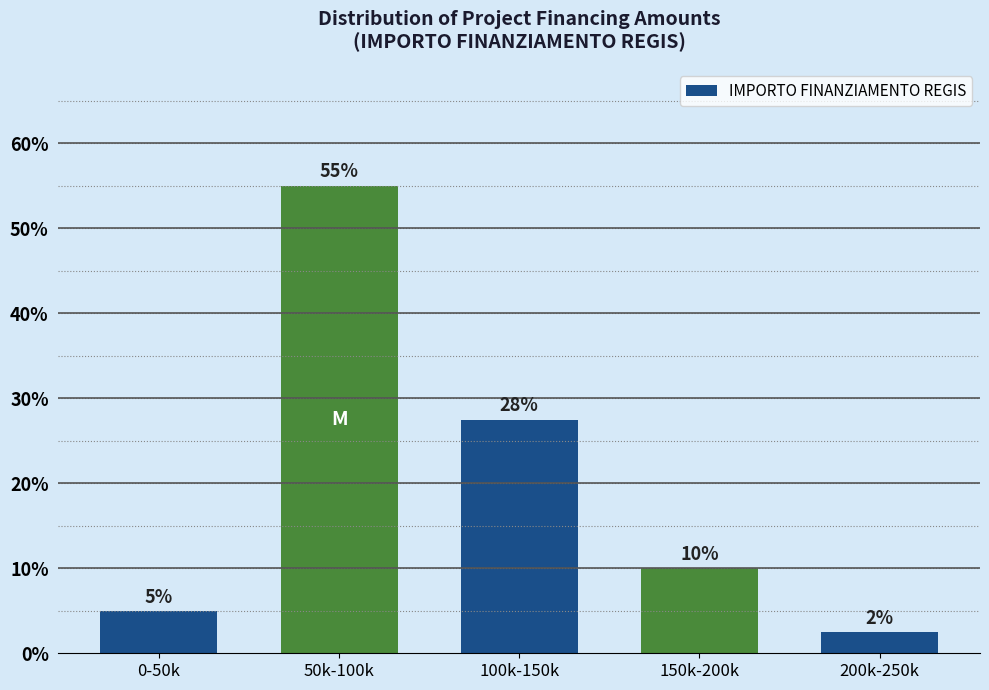

Where is the data nearest to the value 28?

100k-150k